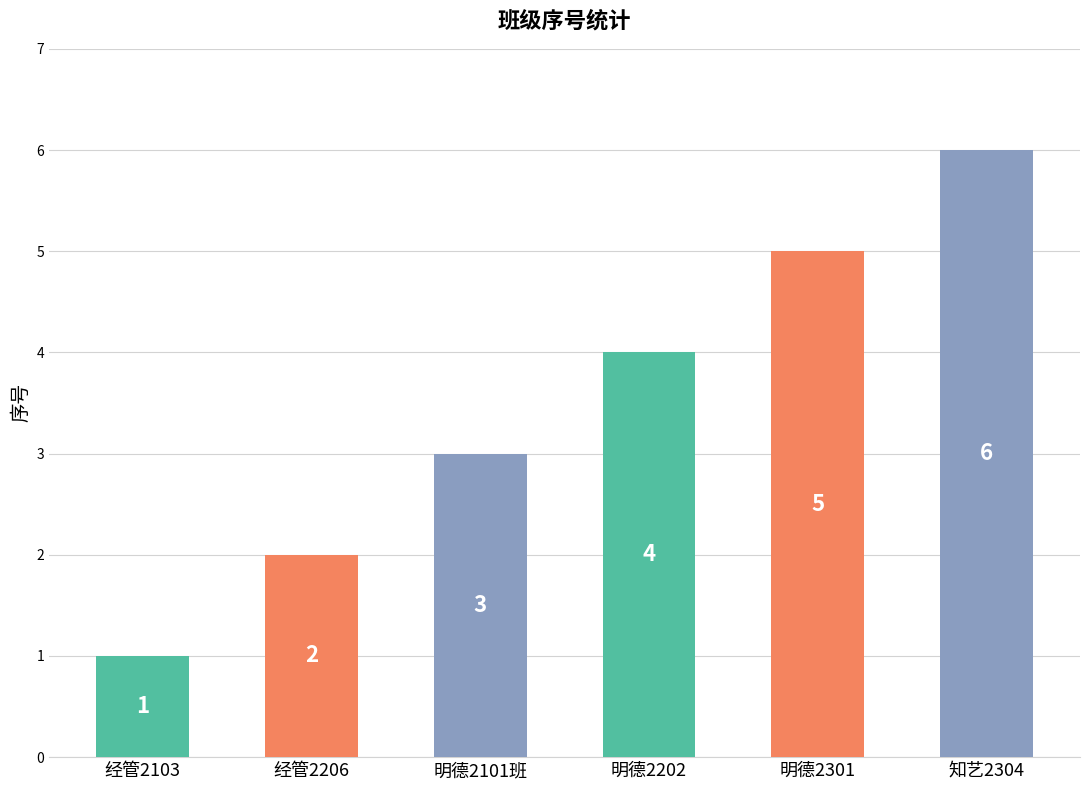

How many bars are there in total?

6